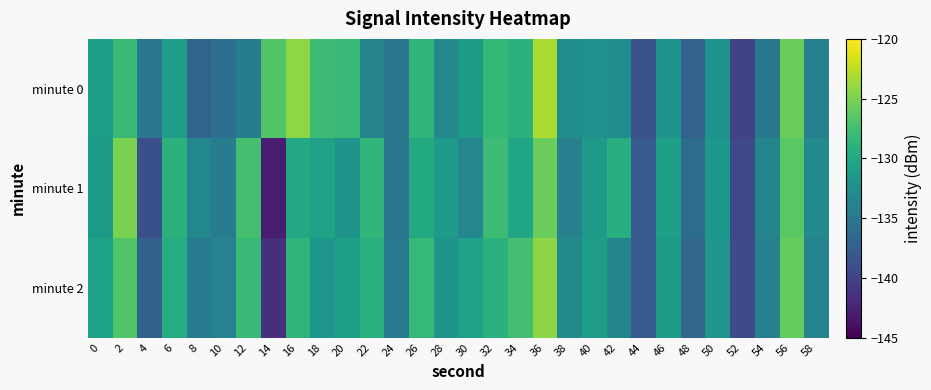

Reading left to right, list all the values displayed in this chart.

minute 0: 0=-131.1	2=-128.0	4=-135.0	6=-131.0	8=-136.9	10=-135.9	12=-134.4	14=-126.8	16=-124.3	18=-127.8	20=-128.0	22=-133.8	24=-135.1	26=-128.5	28=-133.3	30=-131.4	32=-128.3	34=-128.9	36=-123.2	38=-132.7	40=-132.4	42=-132.8	44=-138.5	46=-132.1	48=-137.1	50=-132.2	52=-140.0	54=-134.8	56=-125.6	58=-134.2
minute 1: 0=-131.3	2=-125.1	4=-138.9	6=-128.9	8=-133.3	10=-134.5	12=-127.4	14=-143.1	16=-129.9	18=-130.6	20=-132.1	22=-128.5	24=-135.2	26=-129.8	28=-131.6	30=-133.4	32=-127.9	34=-130.2	36=-125.7	38=-134.1	40=-131.5	42=-129.3	44=-137.8	46=-130.9	48=-136.2	50=-131.7	52=-139.5	54=-133.6	56=-126.4	58=-133.1
minute 2: 0=-130.5	2=-126.8	4=-137.3	6=-129.5	8=-134.7	10=-133.9	12=-128.2	14=-141.5	16=-128.6	18=-131.9	20=-130.8	22=-129.1	24=-134.6	26=-128.3	28=-132.1	30=-130.7	32=-129.0	34=-127.5	36=-124.3	38=-133.2	40=-131.0	42=-133.5	44=-137.9	46=-131.4	48=-136.7	50=-131.9	52=-139.2	54=-134.1	56=-125.9	58=-133.8